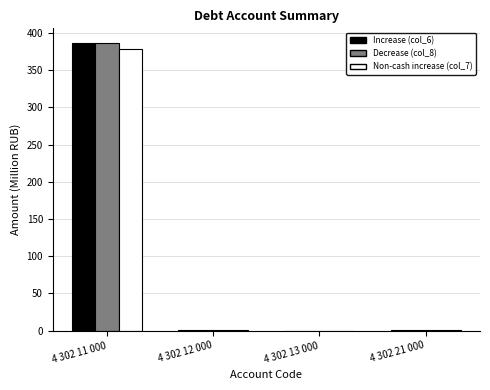

Which category has the highest value in the Non-cash increase (col_7) series?

4 302 11 000